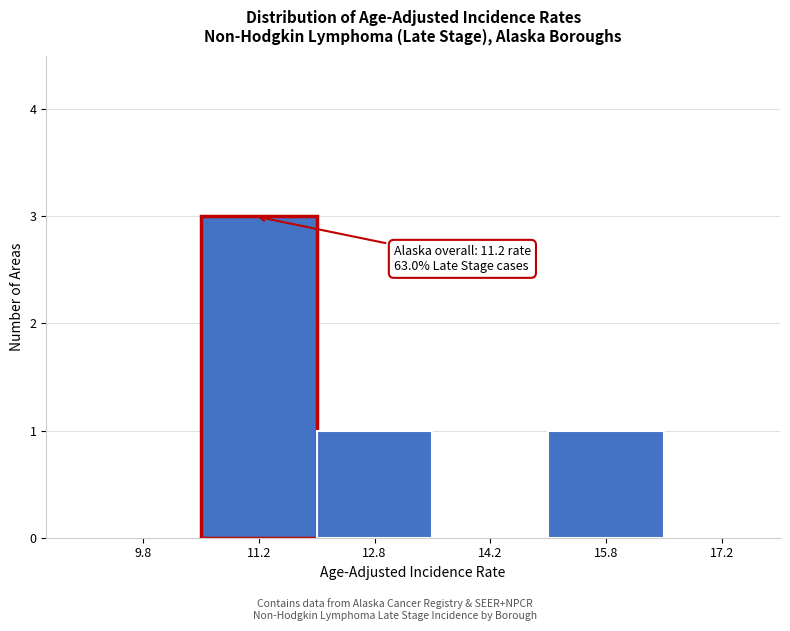

Which range on the x-axis has the tallest bar?

10.5 to 12.0